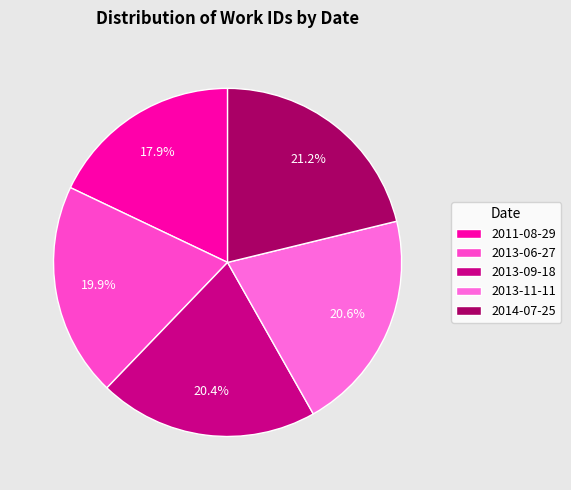

Does any single category account for the majority?

No